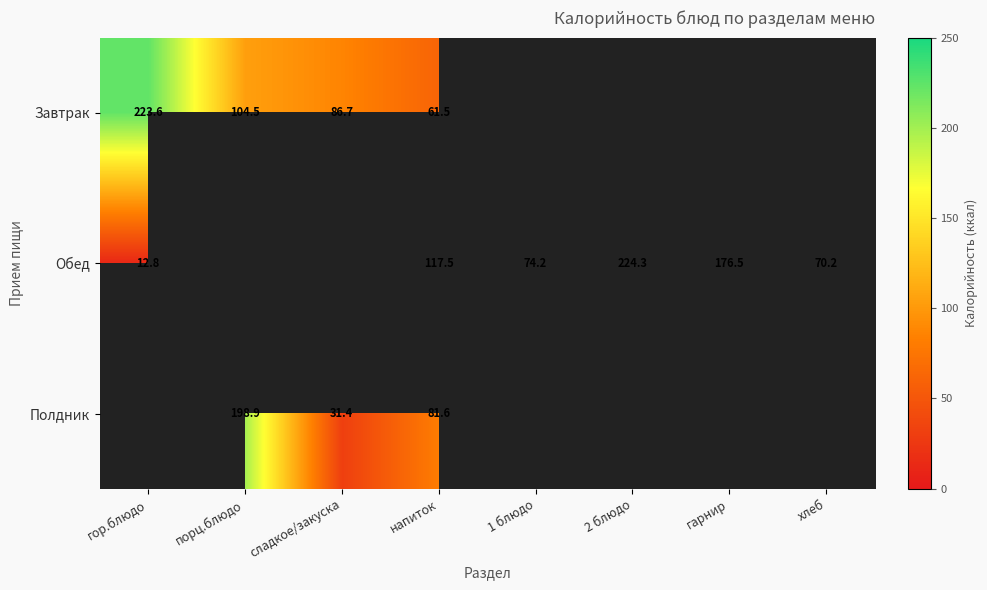

What is the difference between the Полдник values at напиток and сладкое/закуска?

50.2